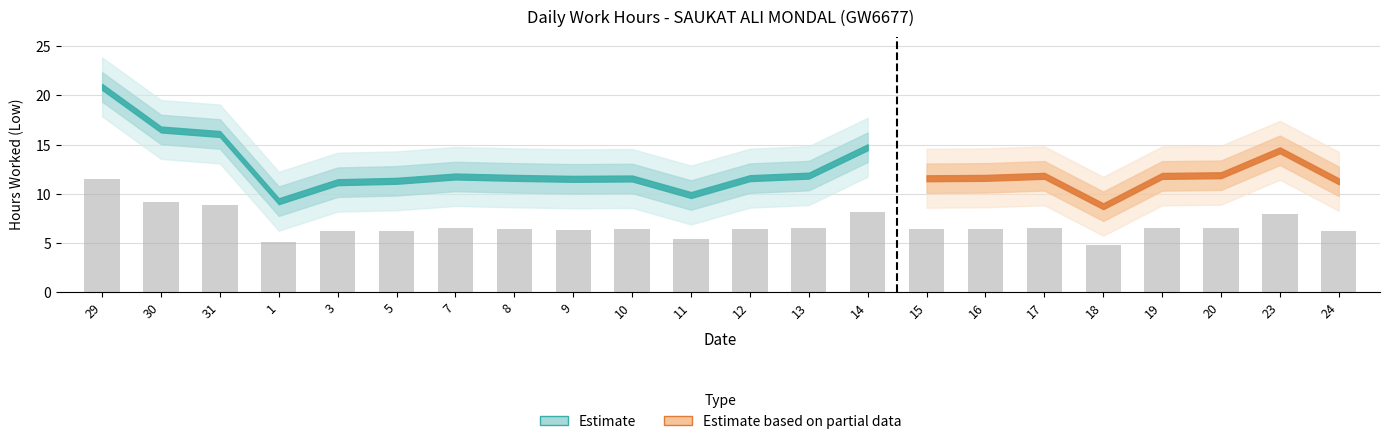

What is the label of the 7th bar from the right?

16